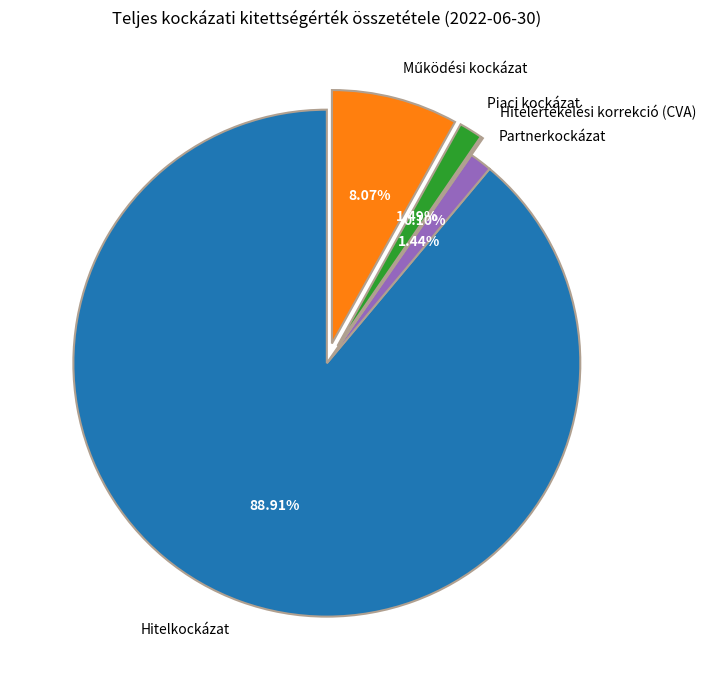

What is the ratio of the value at Partnerkockázat to the value at Piaci kockázat?

1.0